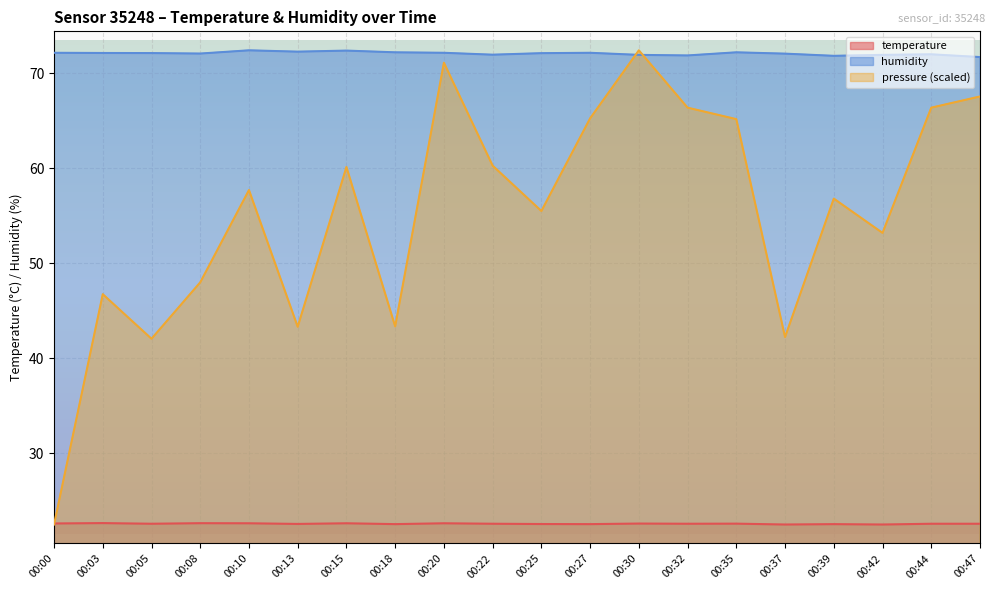

At how many categories does at least one series exceed 63?

20